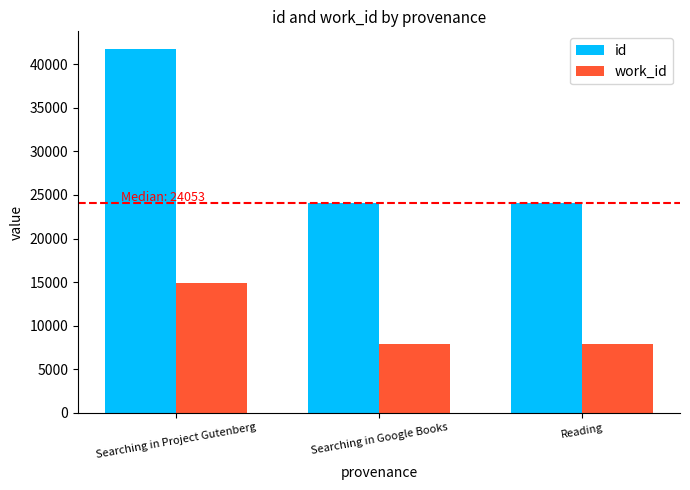

Which series has the widest spread of values?

id